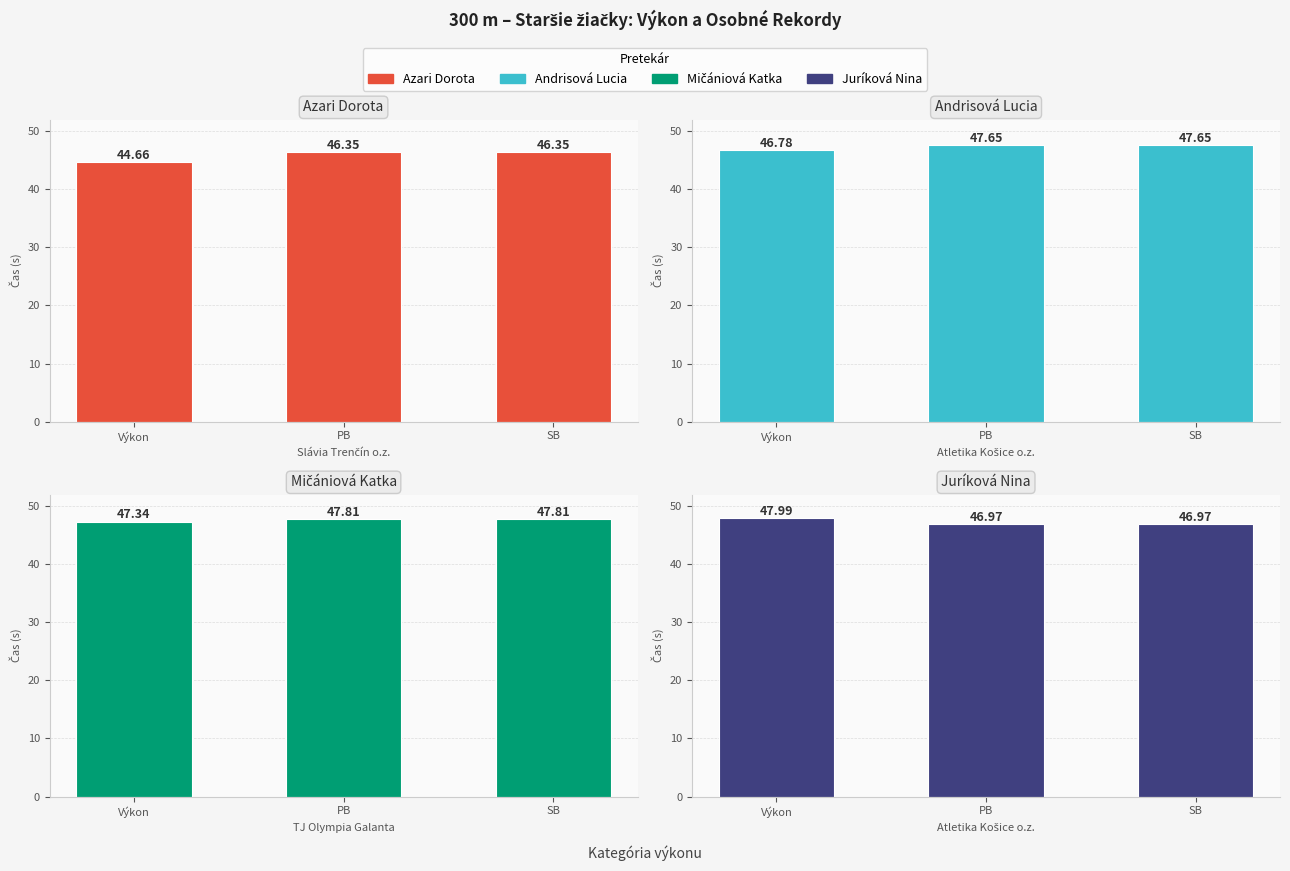

Which has a higher value, PB or Výkon?

PB